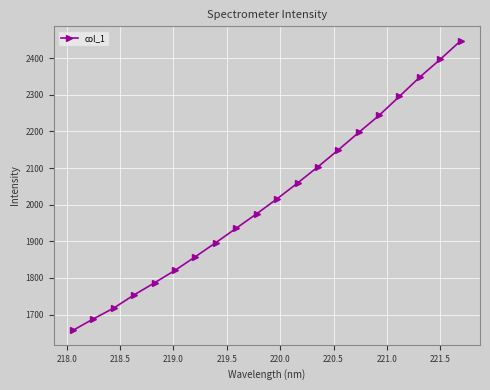

What is the greatest value displayed?

2447.5